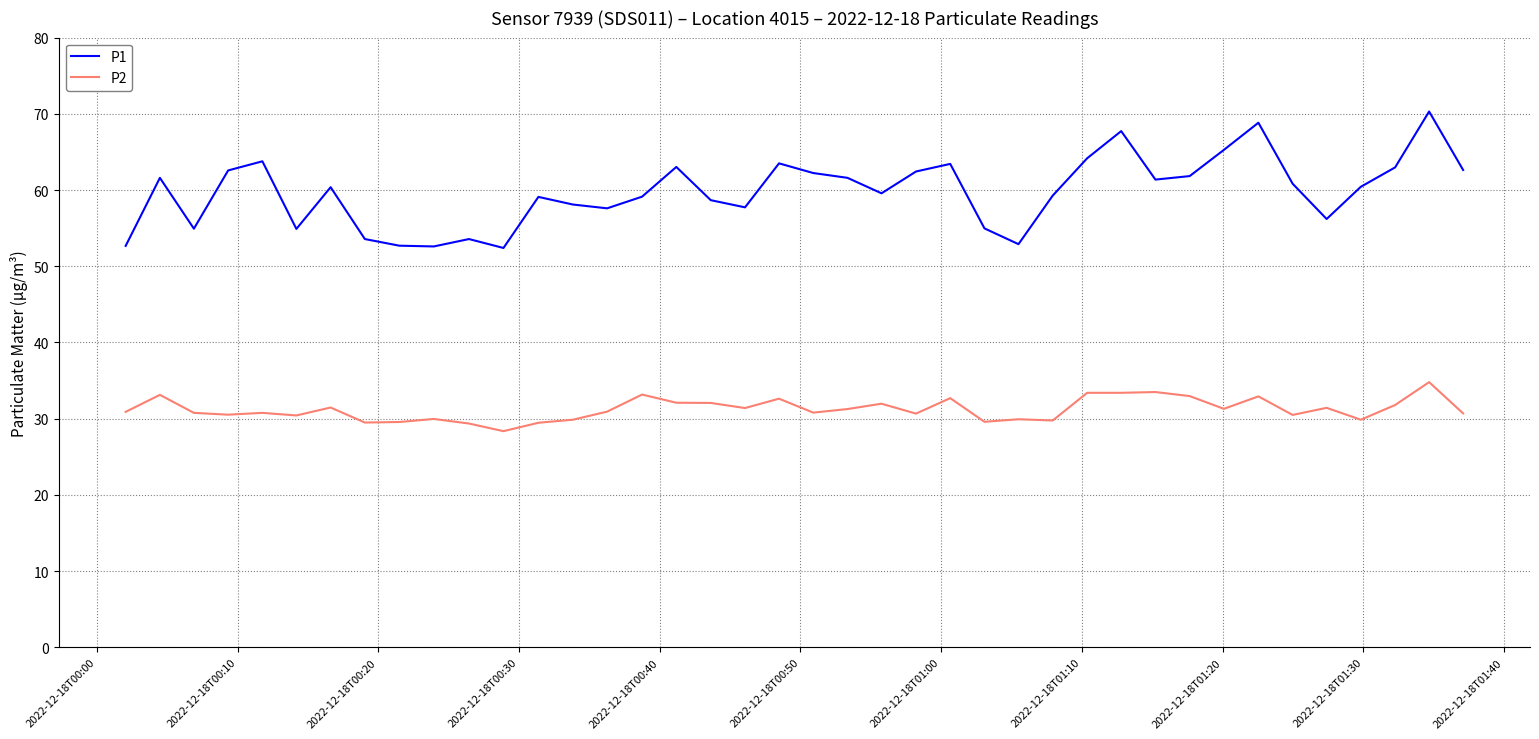

True or false: P2 and P1 cross at least once.

False